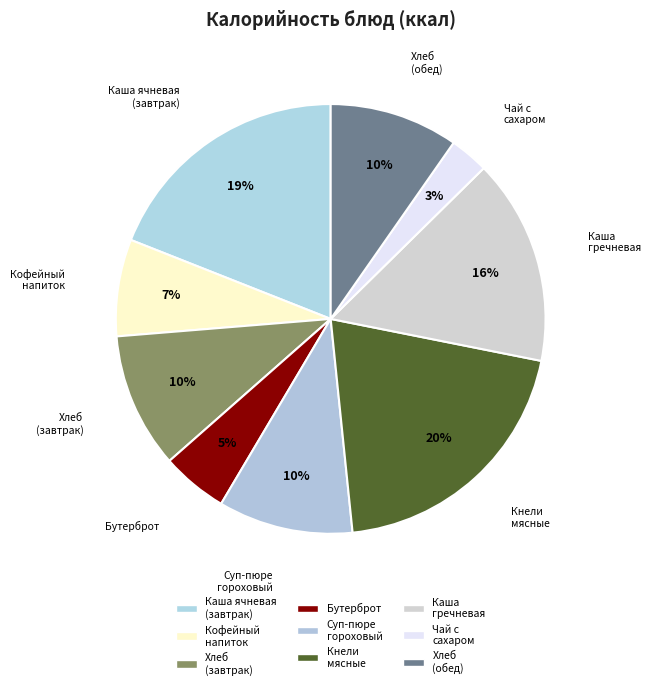

Between Каша гречневая and Чай с сахаром, which is larger?

Каша гречневая